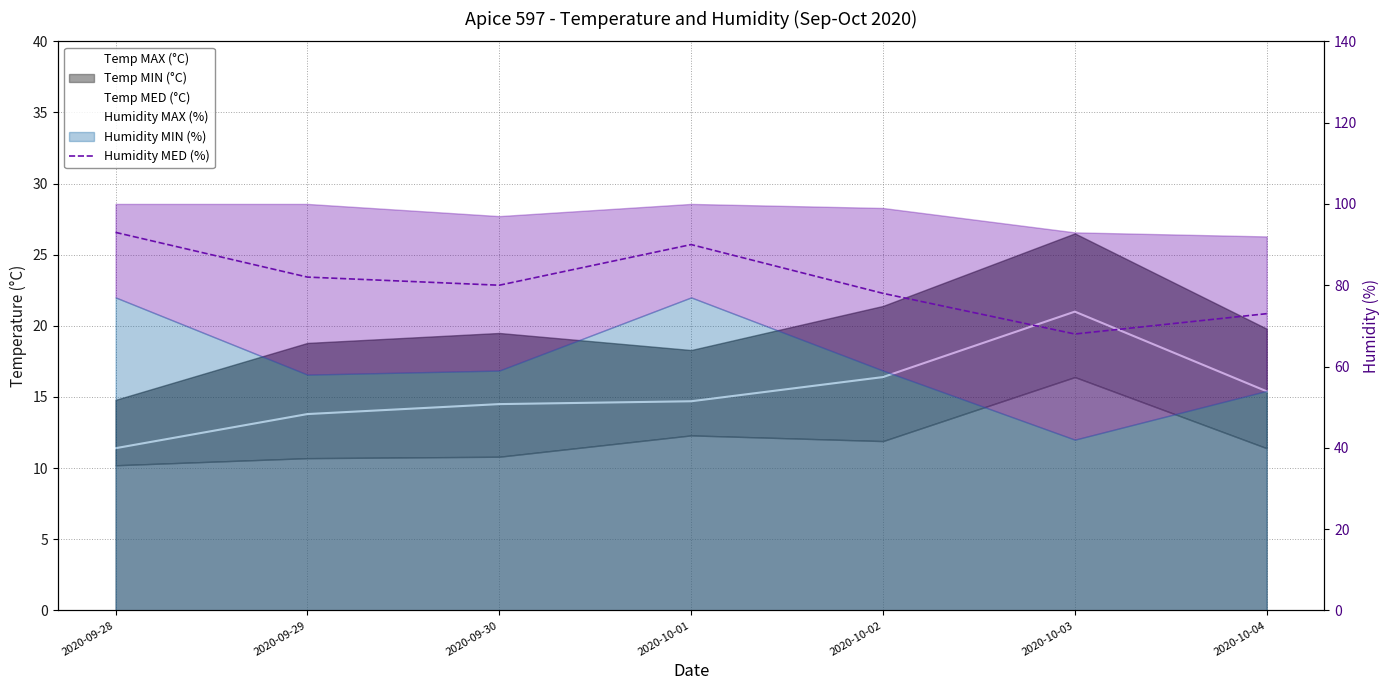

Rank the categories by Humidity MED (%) value from highest to lowest.

2020-09-28, 2020-10-01, 2020-09-29, 2020-09-30, 2020-10-02, 2020-10-04, 2020-10-03